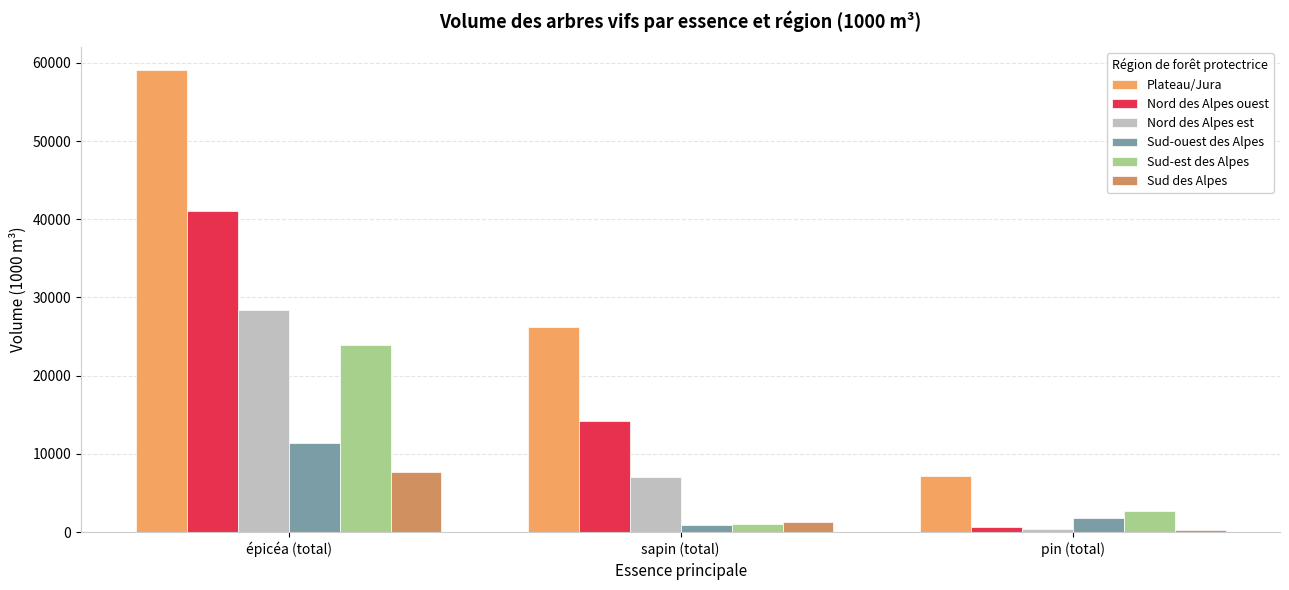

What is the difference between the second highest and minimum values in the Nord des Alpes est series?

6644